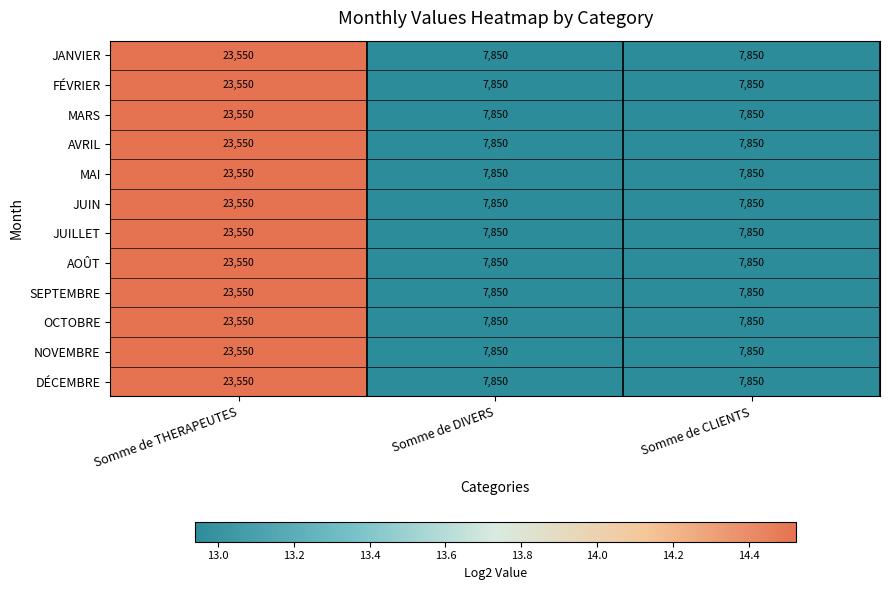

How many data points does each series have?

3